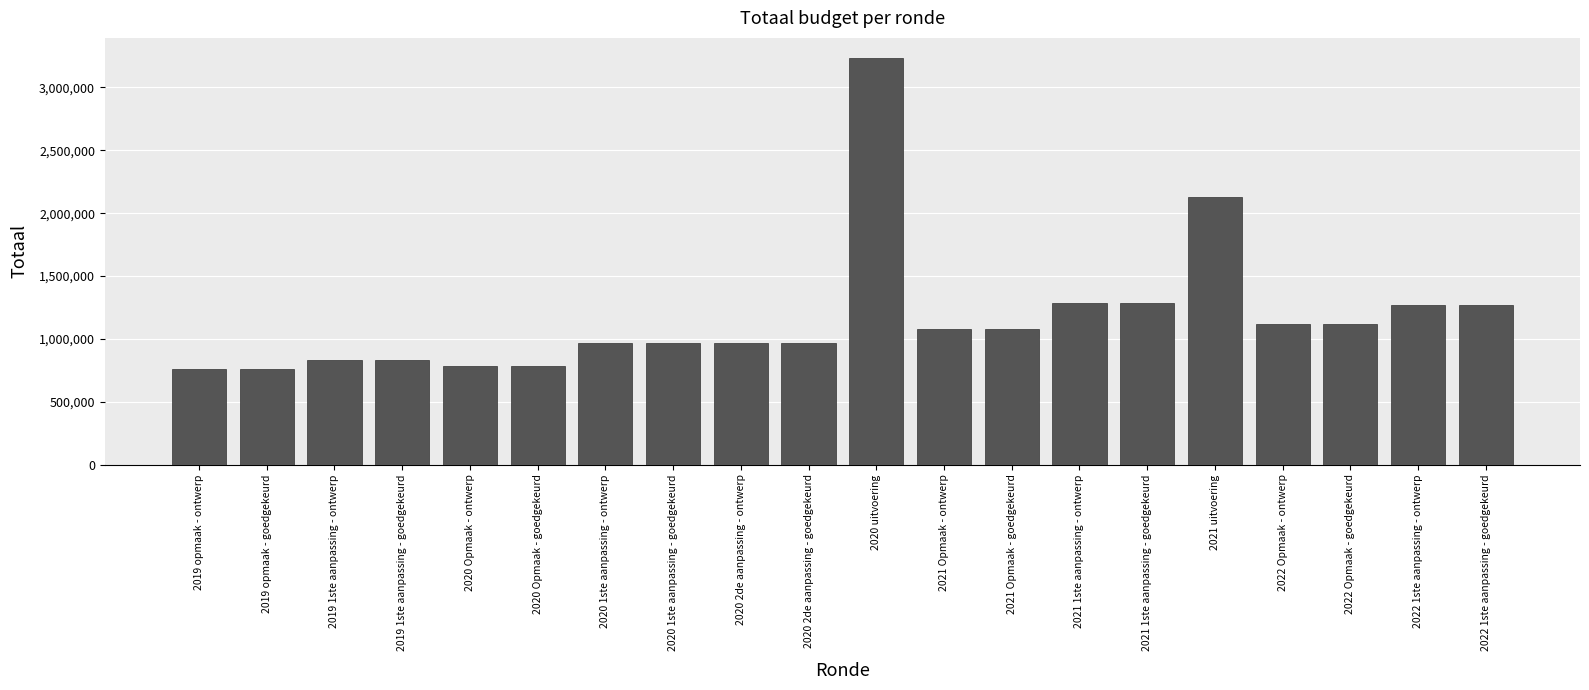

Are the bars grouped side by side (vs. stacked)?

No